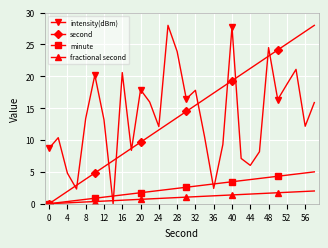

How many values in minute are above zero?

29